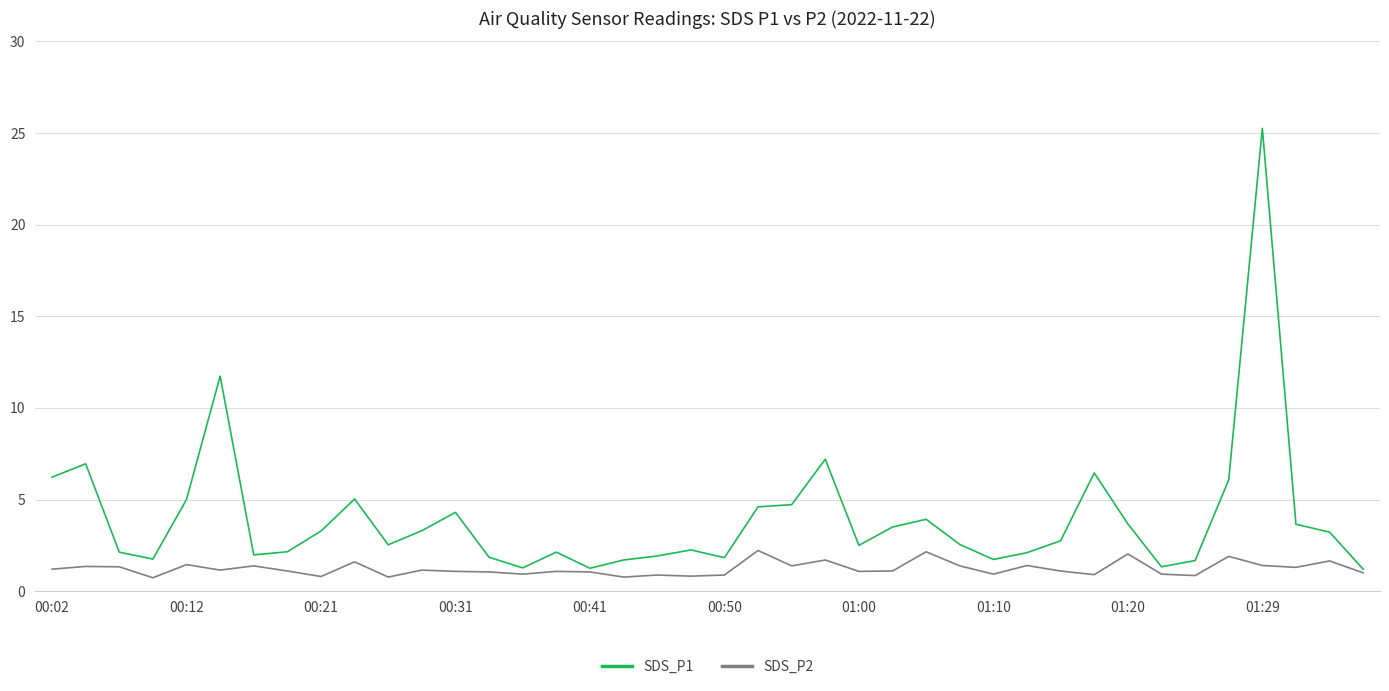

Which series has the largest total across all categories?

SDS_P1